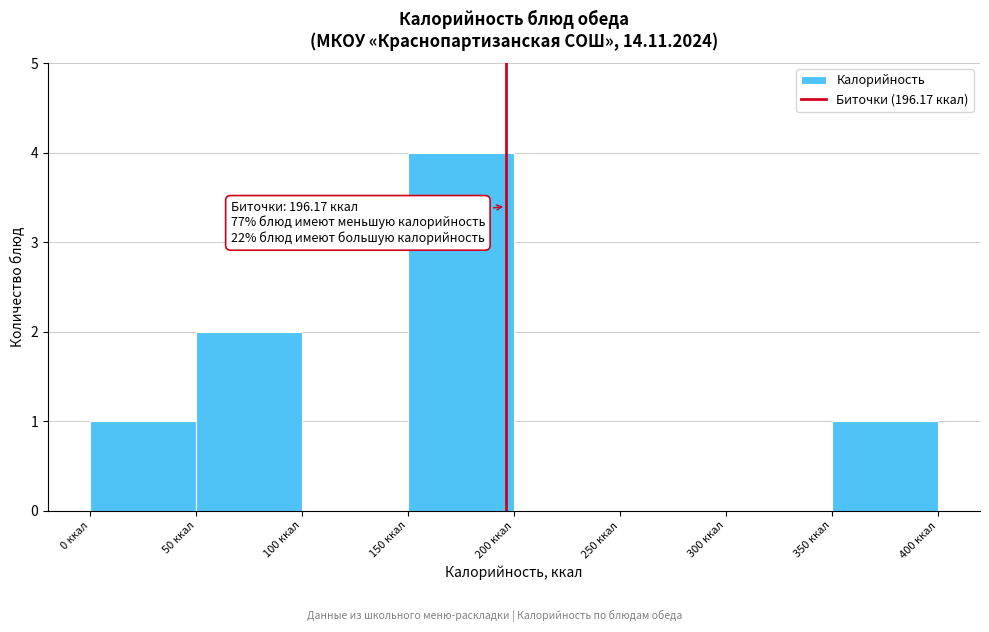

Which range on the x-axis has the tallest bar?

150 to 200